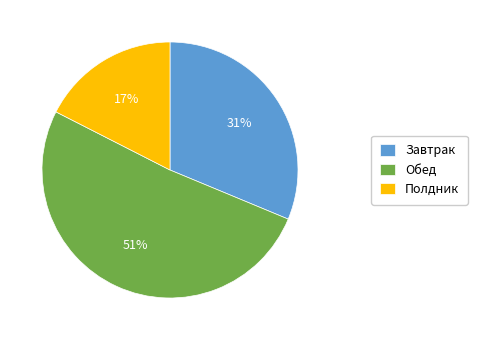

The Завтрак slice represents 24% of the pie. True or false?

False